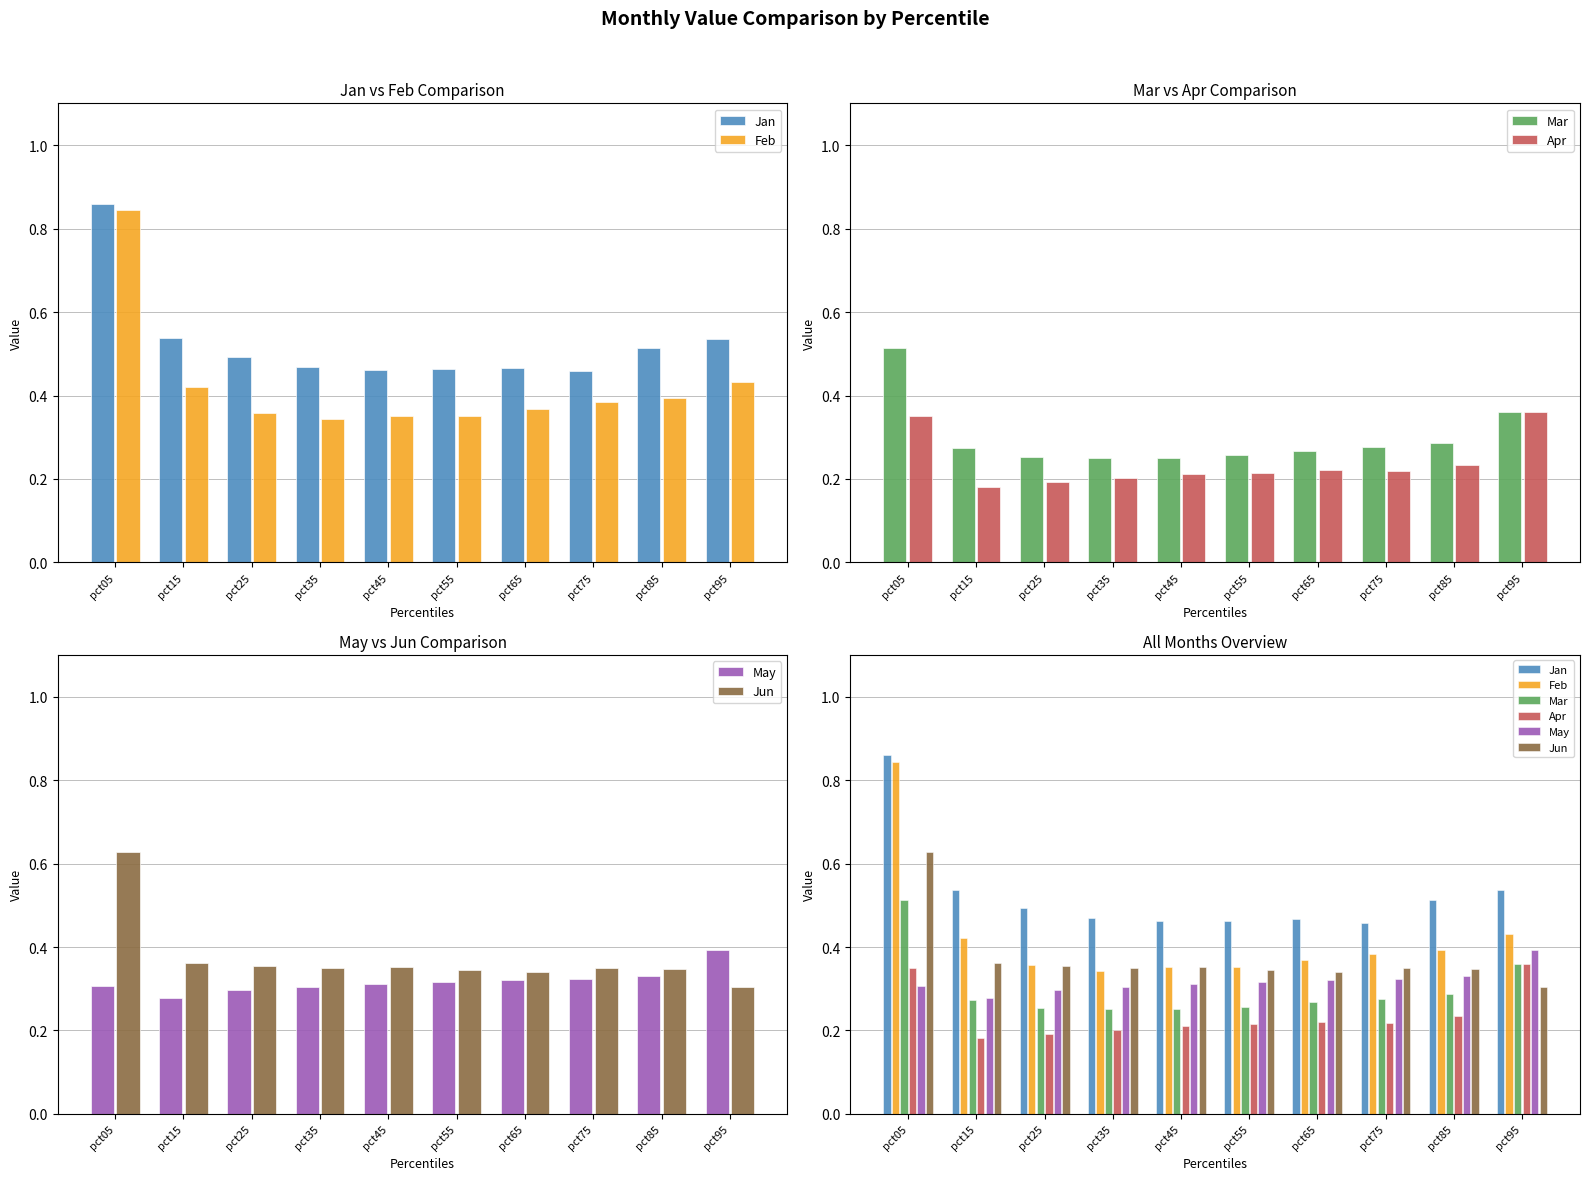

Does the chart contain stacked bars?

No